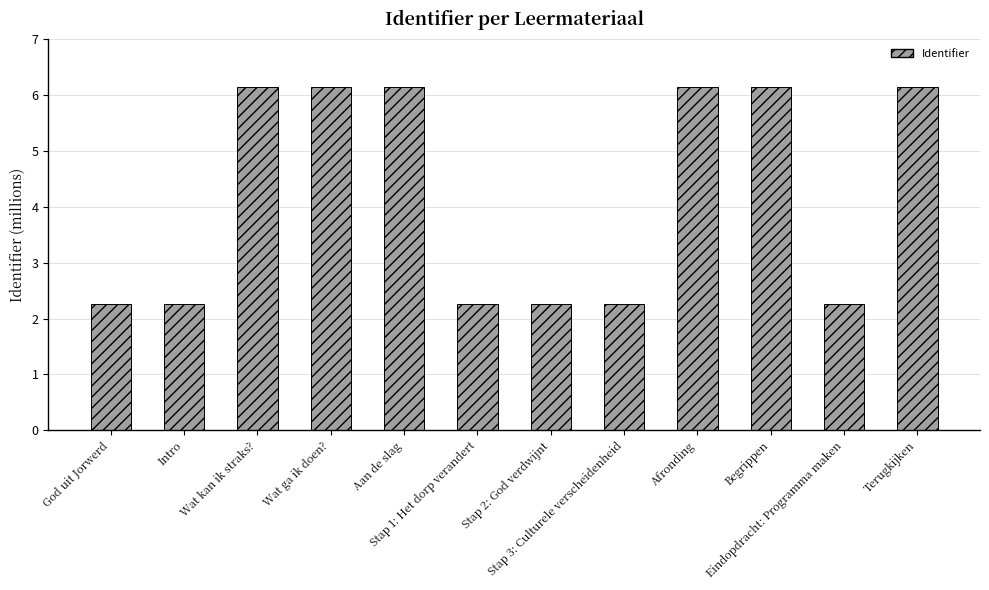

At which label does the data first exceed 6?

Wat kan ik straks?